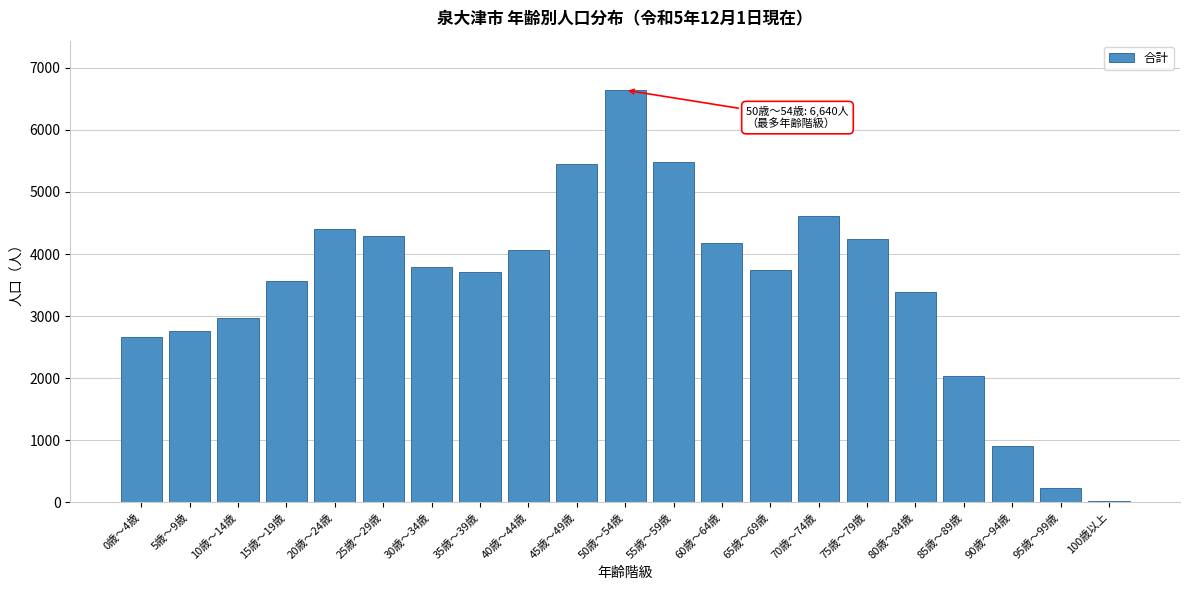

Reading left to right, transcribe all the data shown in this chart.

0歳～4歳=2662	5歳～9歳=2754	10歳～14歳=2965	15歳～19歳=3574	20歳～24歳=4399	25歳～29歳=4284	30歳～34歳=3793	35歳～39歳=3713	40歳～44歳=4058	45歳～49歳=5443	50歳～54歳=6640	55歳～59歳=5481	60歳～64歳=4186	65歳～69歳=3750	70歳～74歳=4621	75歳～79歳=4248	80歳～84歳=3391	85歳～89歳=2029	90歳～94歳=903	95歳～99歳=240	100歳以上=28